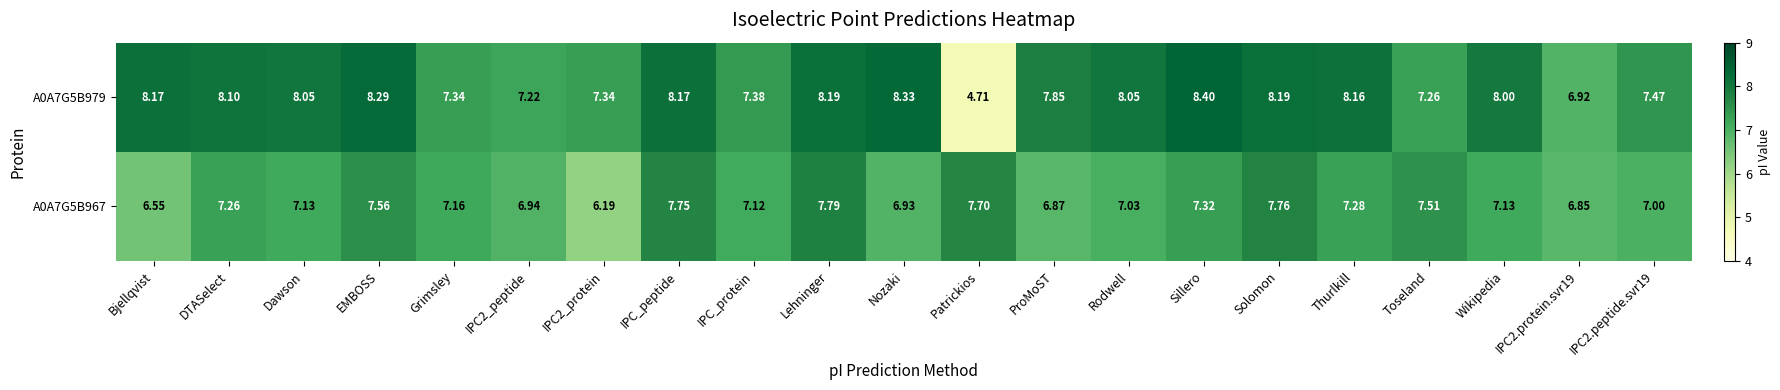

Is the value of A0A7G5B979 at IPC_peptide greater than the value of A0A7G5B967 at IPC2_peptide?

Yes